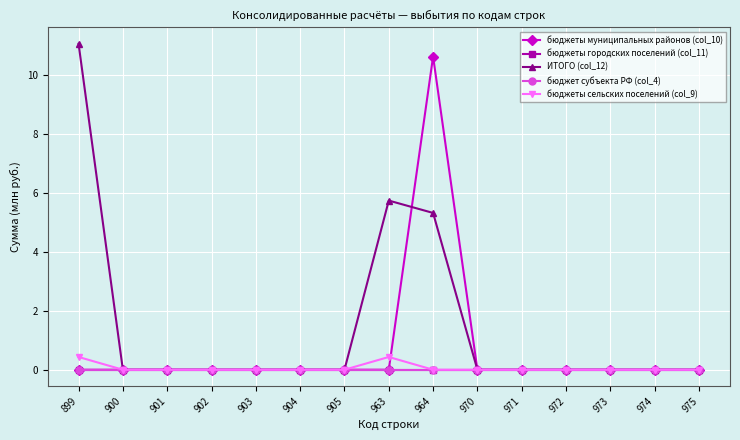

The value of бюджеты городских поселений (col_11) at 973 is 0.0. True or false?

True